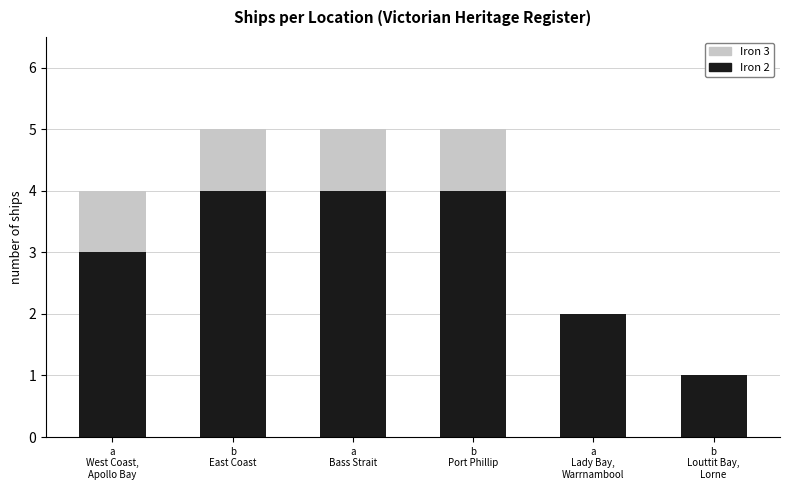

Count the number of data series in this chart.

2